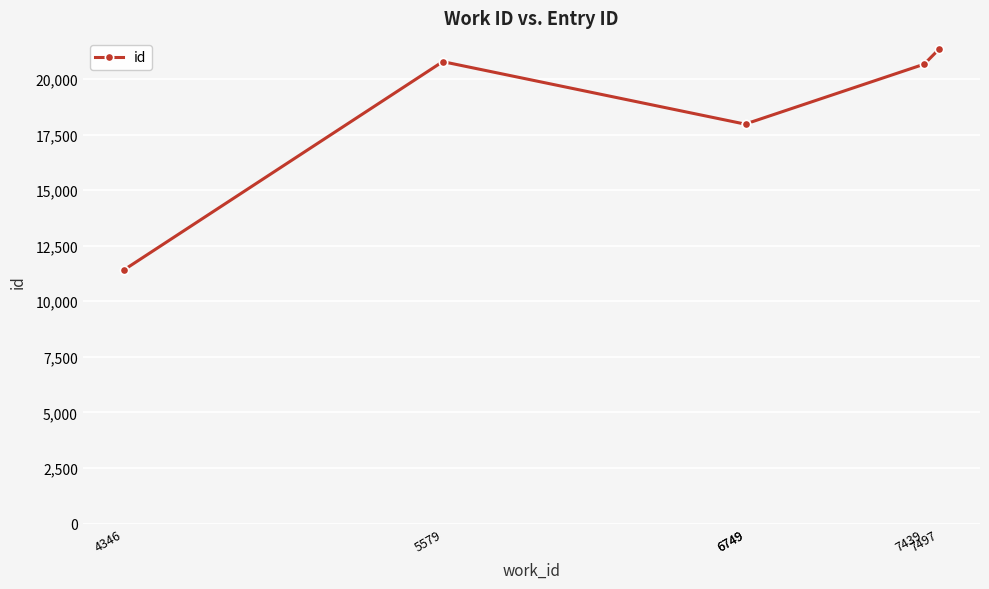

How many lines are shown in the chart?

1